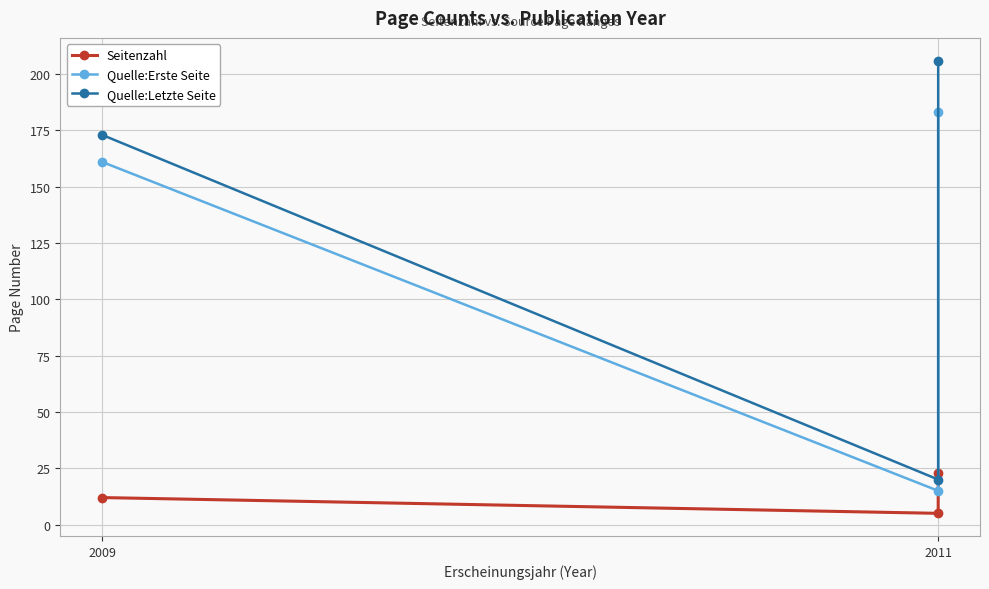

Reading right to left, extract all data points from this chart.

Seitenzahl: 23	5	12
Quelle:Erste Seite: 183	15	161
Quelle:Letzte Seite: 206	20	173